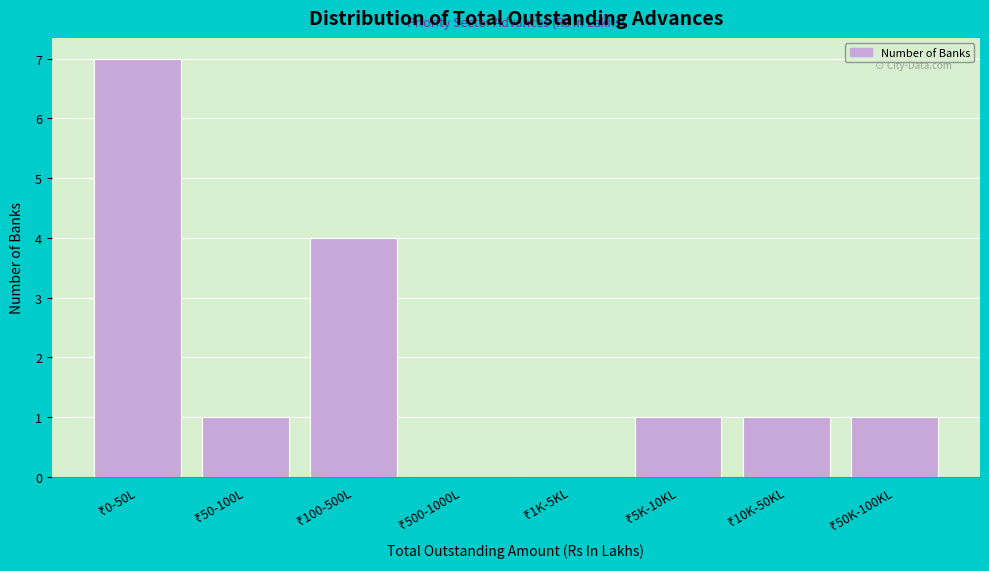

What is the sum of all values?

15